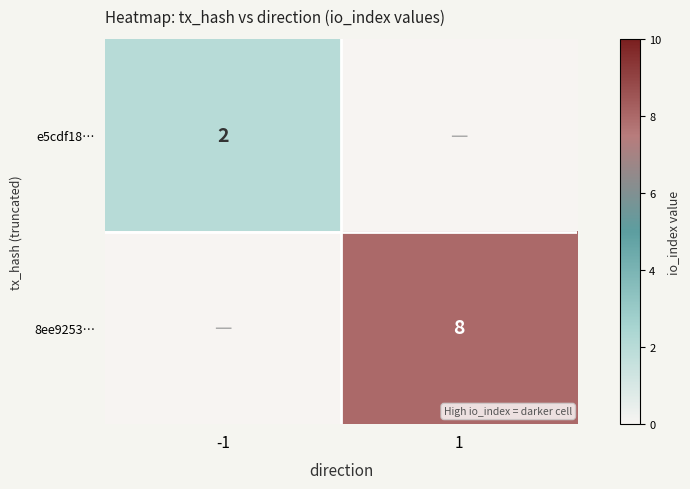

True or false: 8ee9253… has a value of 8 at 1.

True